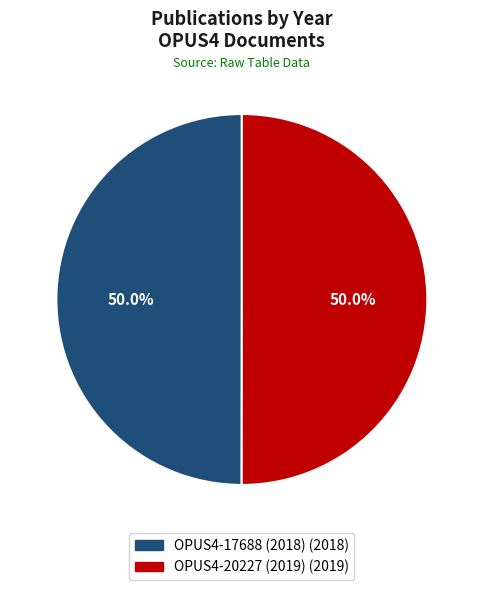

What is the ratio of the value at OPUS4-17688 (2018) to the value at OPUS4-20227 (2019)?

1.0